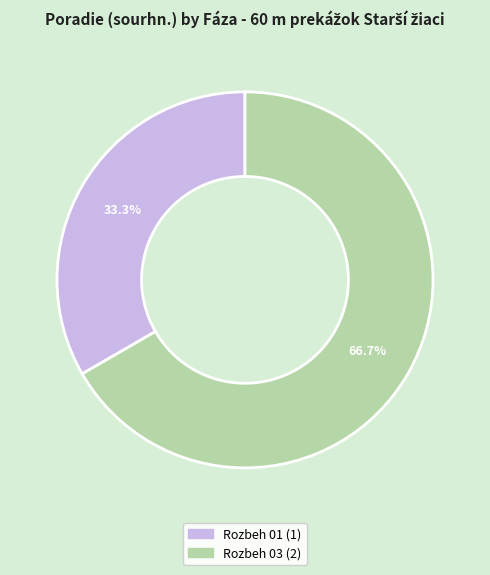

True or false: Rozbeh 01 accounts for 40% of the total.

False